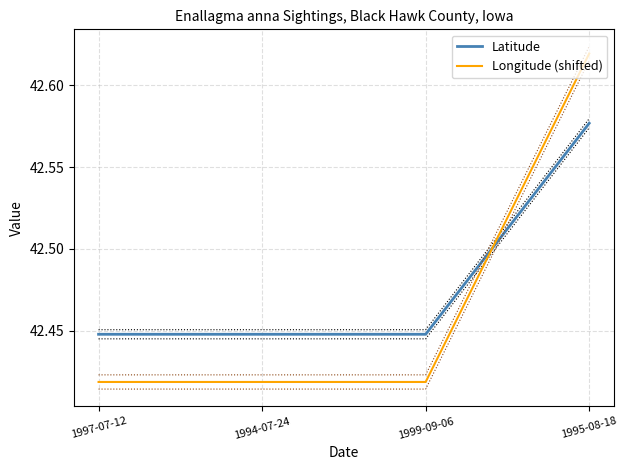

Rank the series at 1995-08-18 from lowest to highest value.

Latitude, Longitude (shifted)